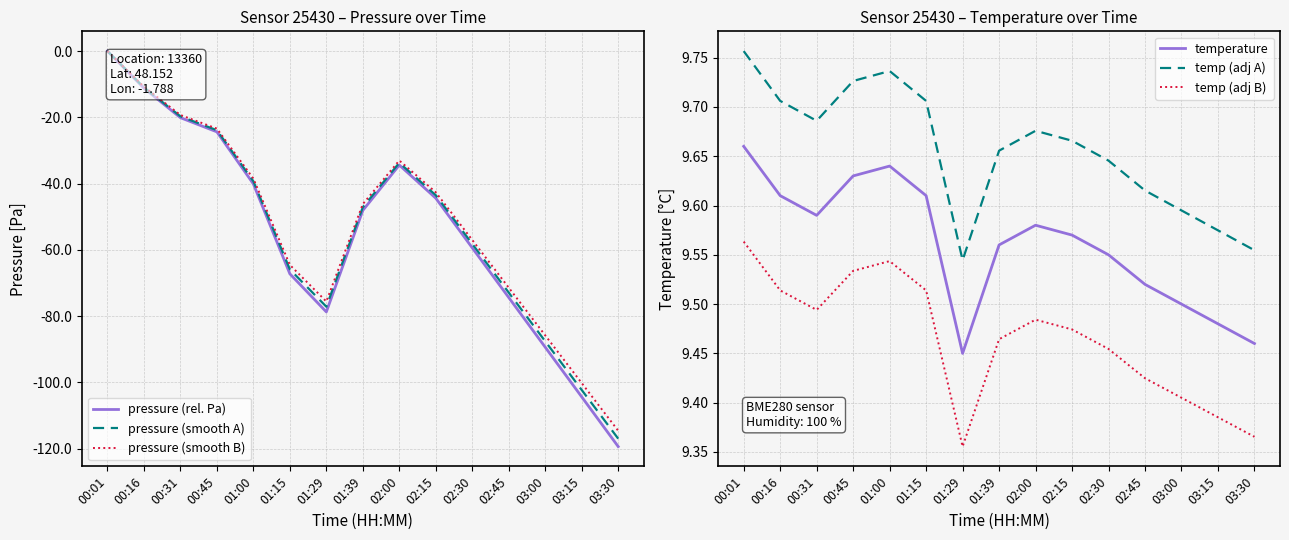

True or false: temp (adj A) and pressure (smooth A) cross at least once.

False